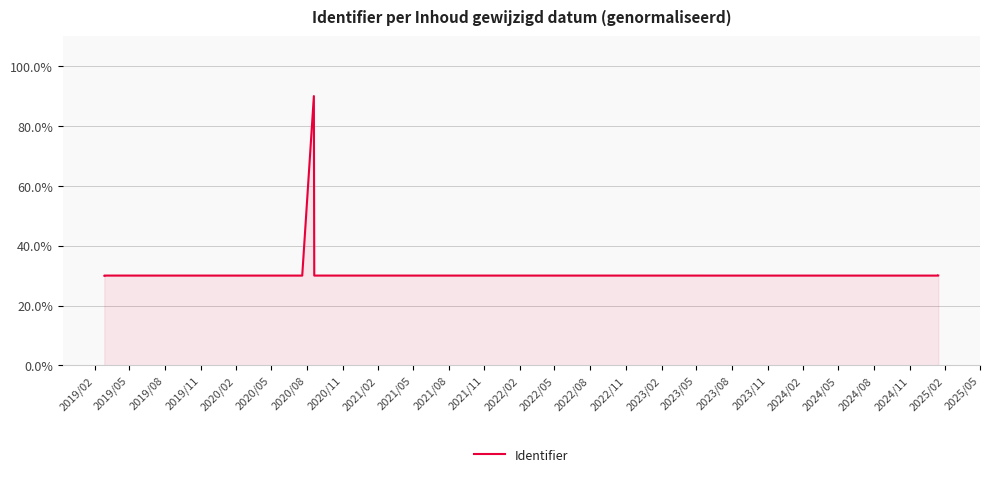

How many lines are shown in the chart?

1